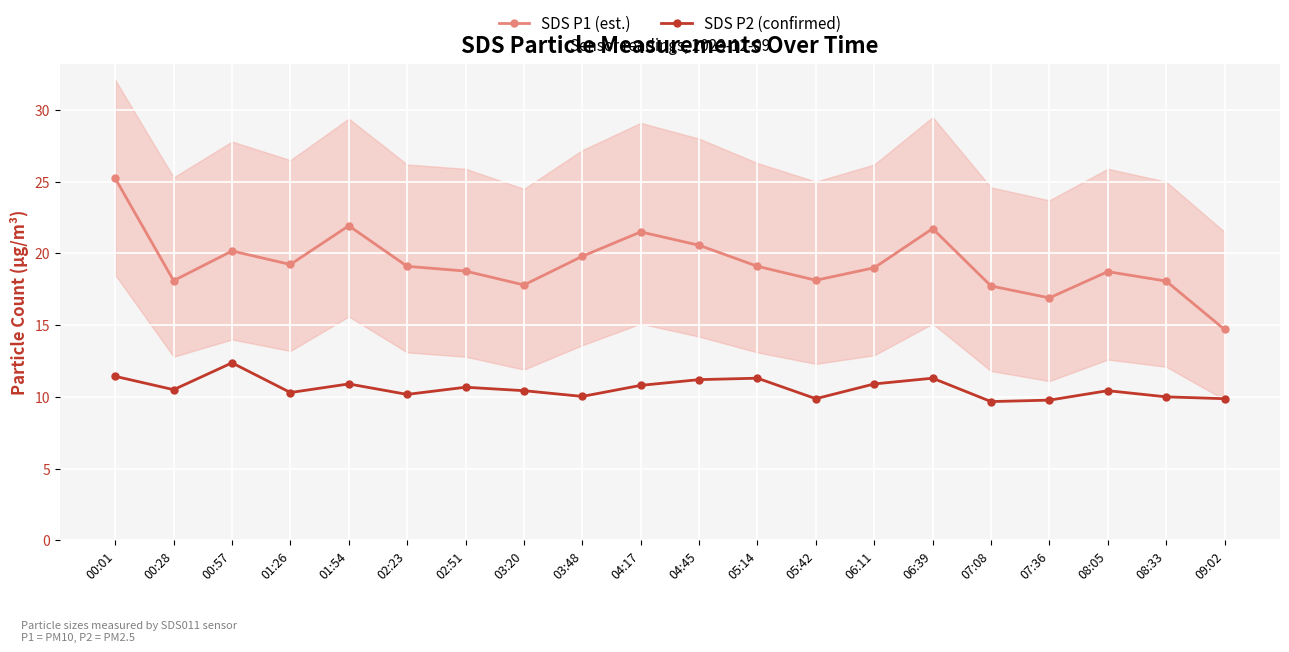

True or false: SDS P1 (est.) has more than 2 interior local peaks.

True